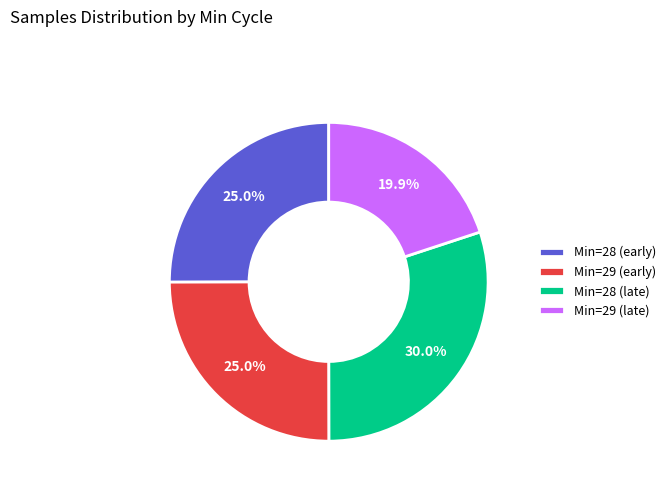

Between Min=29 (late) and Min=29 (early), which is larger?

Min=29 (early)